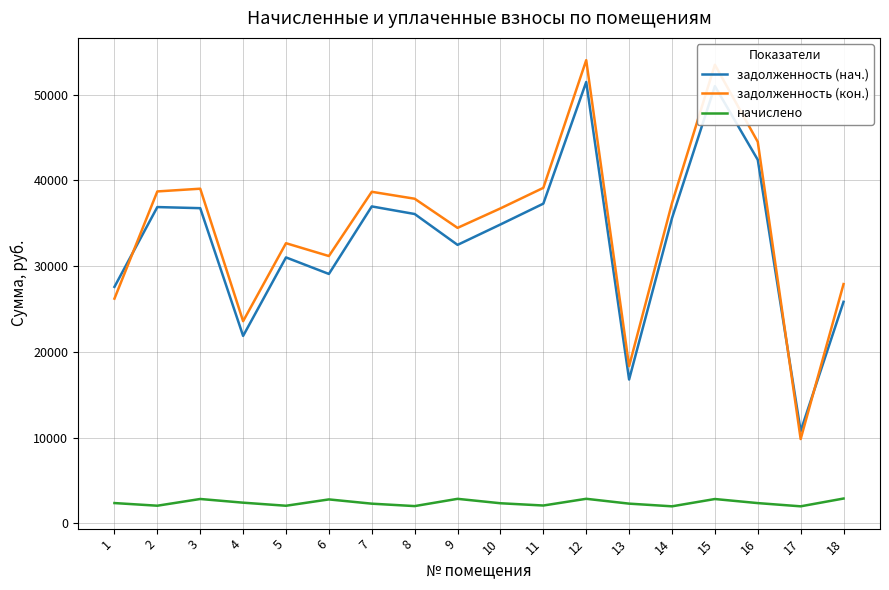

True or false: начислено and задолженность (кон.) intersect in this chart.

False